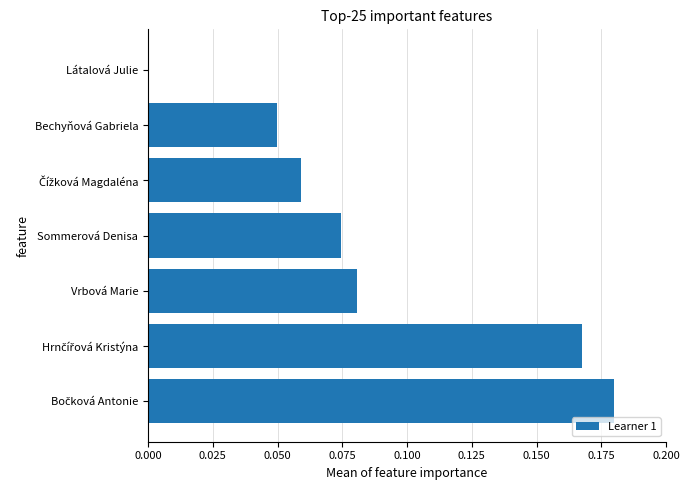

What is the sum of all values?

0.6